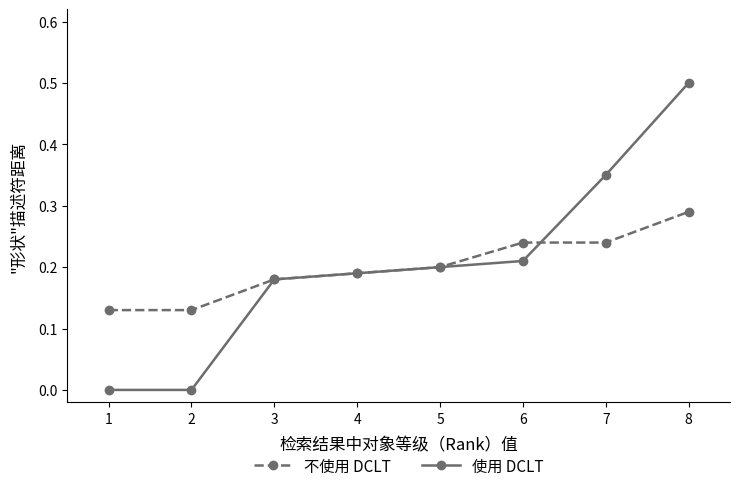

Rank the series at 7 from lowest to highest value.

不使用 DCLT, 使用 DCLT